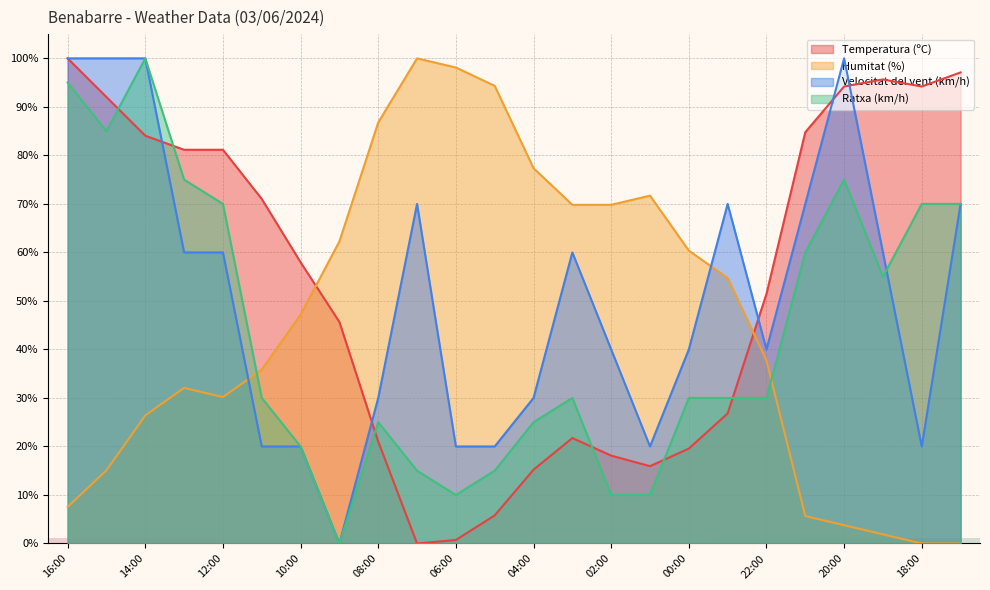

Where do Temperatura (ºC) and Humitat (%) first cross each other?

10:00 and 09:00